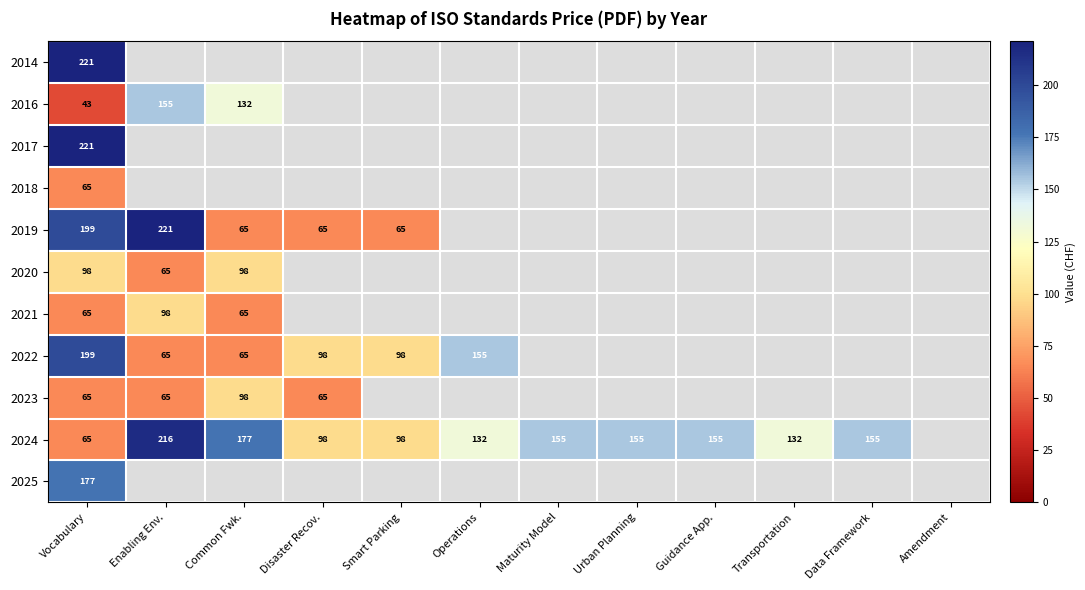

Is the value of 2019 at Vocabulary greater than the value of 2022 at Smart Parking?

Yes